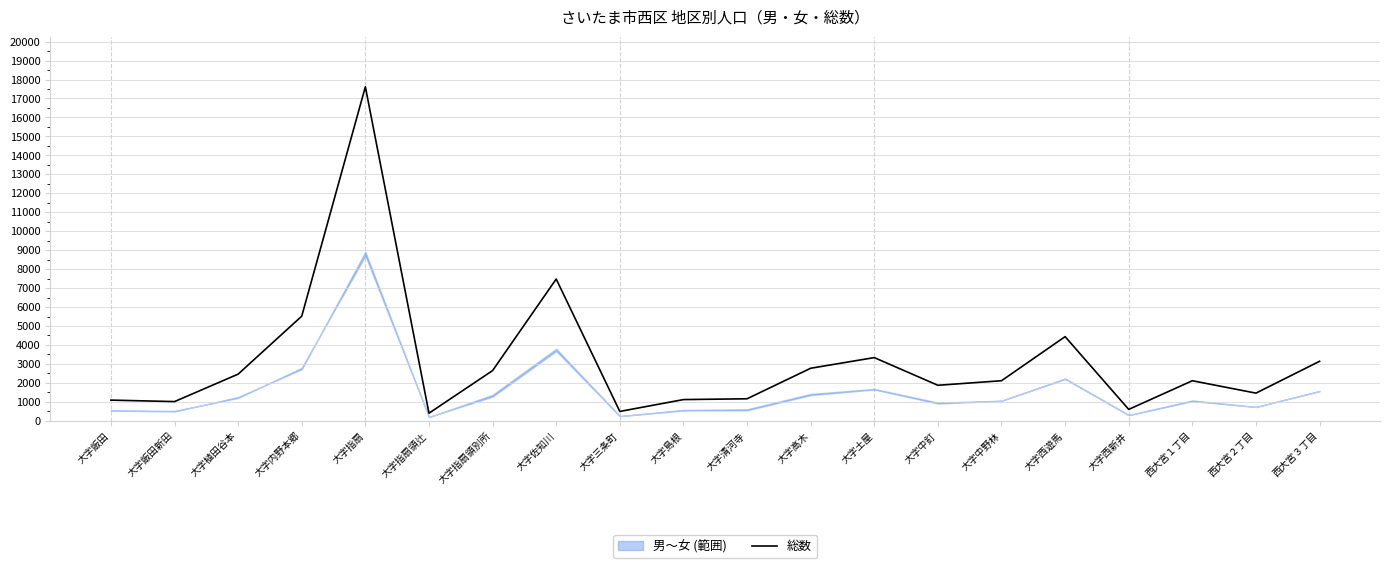

List the labels in order of value, largest first.

大字指扇, 大字佐知川, 大字内野本郷, 大字西遊馬, 大字土屋, 西大宮３丁目, 大字高木, 大字指扇領別所, 大字植田谷本, 大字中野林, 西大宮１丁目, 大字中釘, 西大宮２丁目, 大字清河寺, 大字島根, 大字飯田, 大字飯田新田, 大字西新井, 大字三条町, 大字指扇領辻